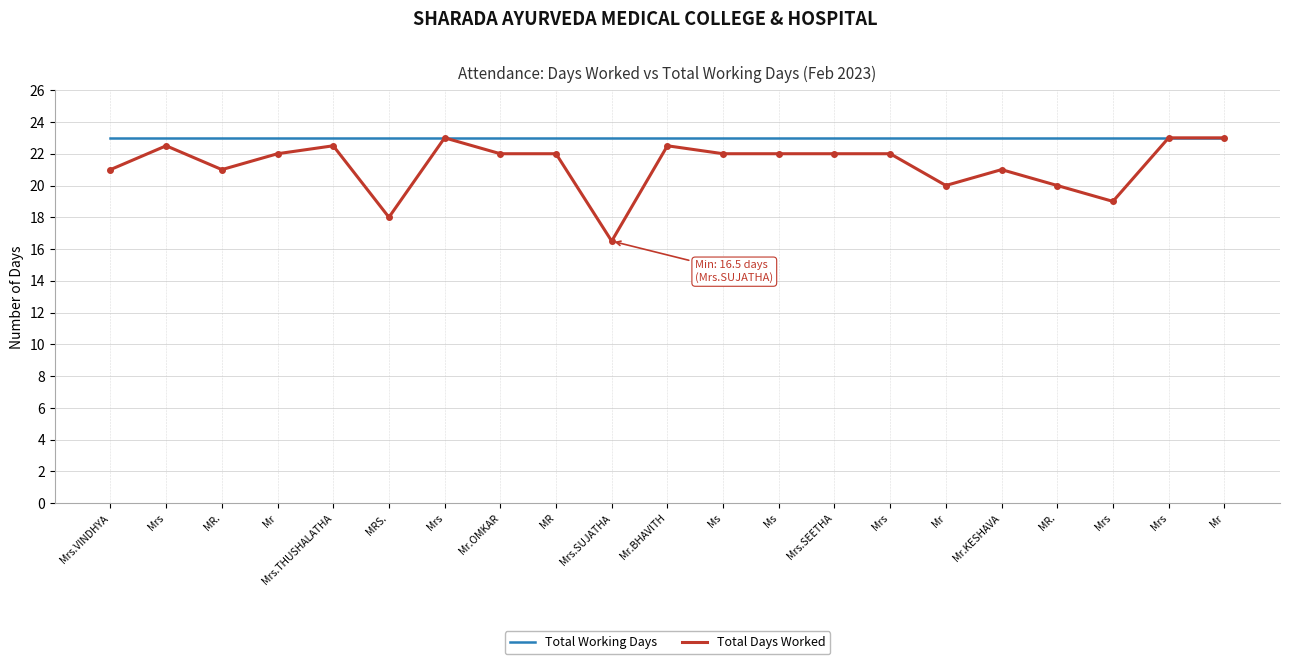

What is the sum of all Total Days Worked values?

447.0